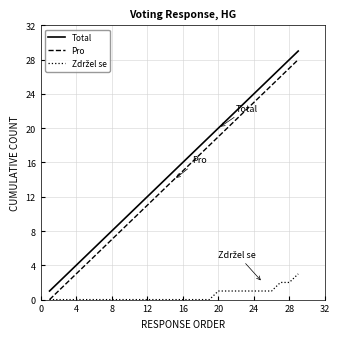

What is the lowest value of the Total series?

1